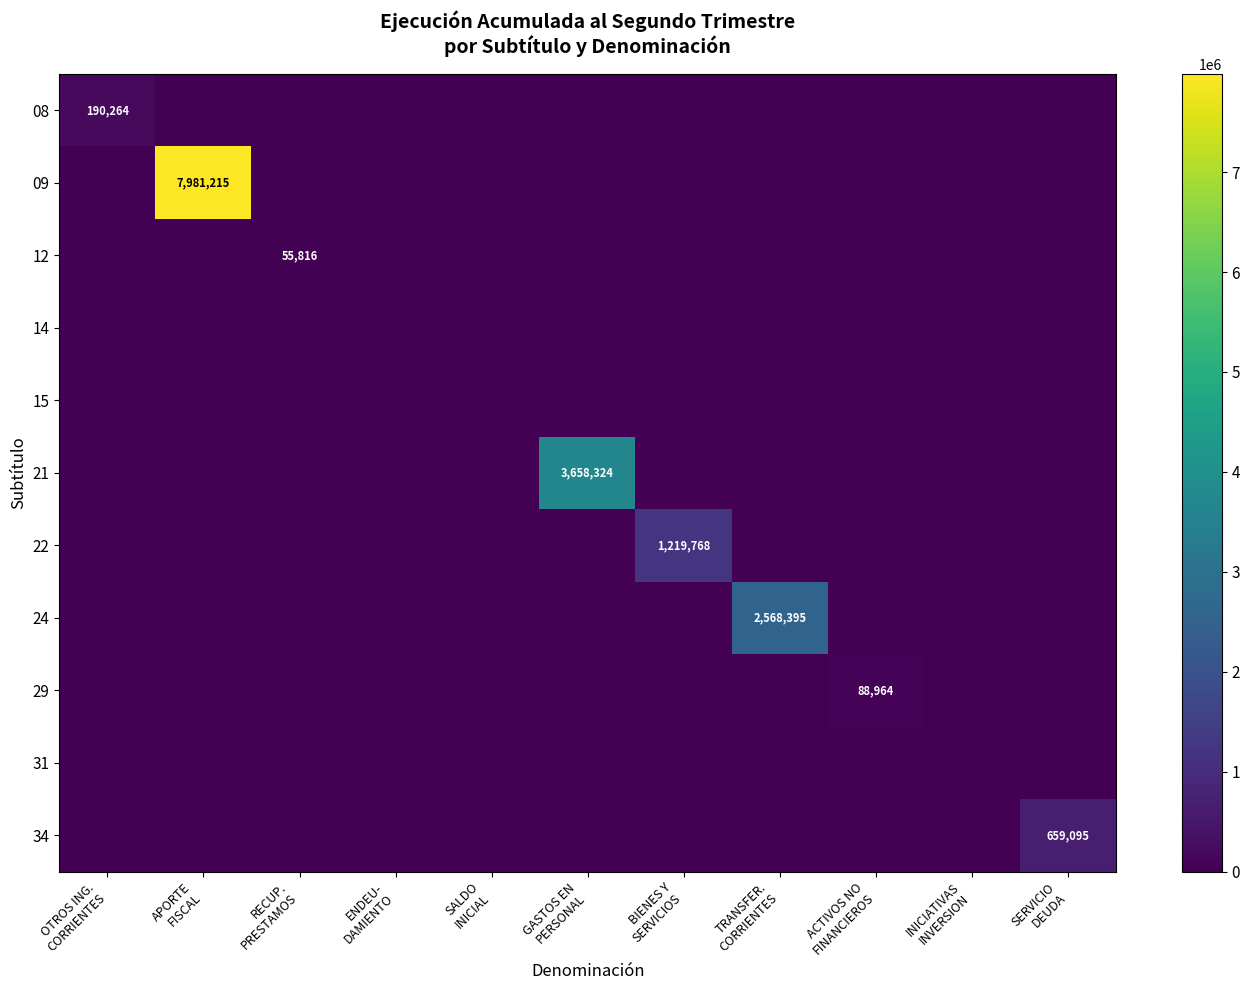

The 29 series shows 0 at SALDO INICIAL. True or false?

True